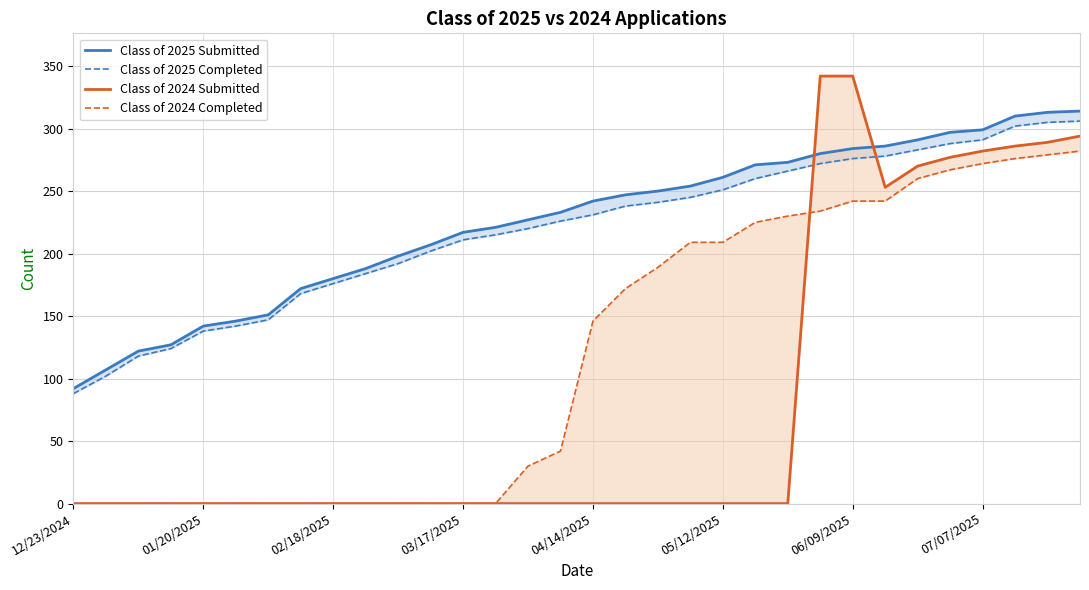

Reading left to right, list all the values displayed in this chart.

Class of 2025 Submitted: 92	107	122	127	142	146	151	172	180	188	198	207	217	221	227	233	242	247	250	254	261	271	273	280	284	286	291	297	299	310	313	314
Class of 2025 Completed: 88	102	118	124	138	142	147	168	176	184	192	202	211	215	220	226	231	238	241	245	251	260	266	272	276	278	283	288	291	302	305	306
Class of 2024 Submitted: 0	0	0	0	0	0	0	0	0	0	0	0	0	0	0	0	0	0	0	0	0	0	0	342	342	253	270	277	282	286	289	294
Class of 2024 Completed: 0	0	0	0	0	0	0	0	0	0	0	0	0	0	30	42	146	172	189	209	209	225	230	234	242	242	260	267	272	276	279	282